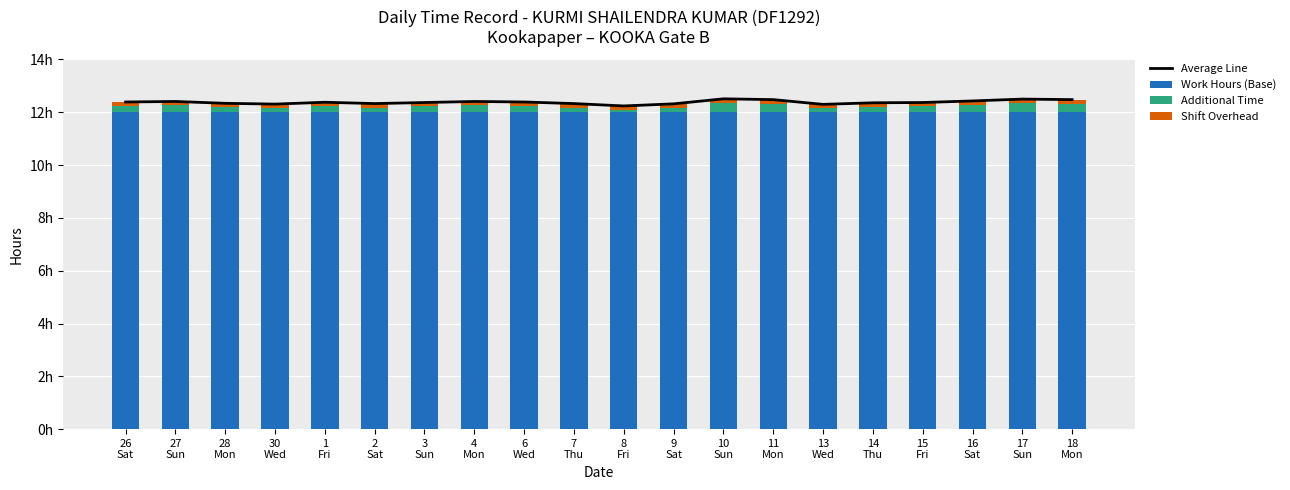

The Additional Time series shows 0.1 at 3
Sun. True or false?

False